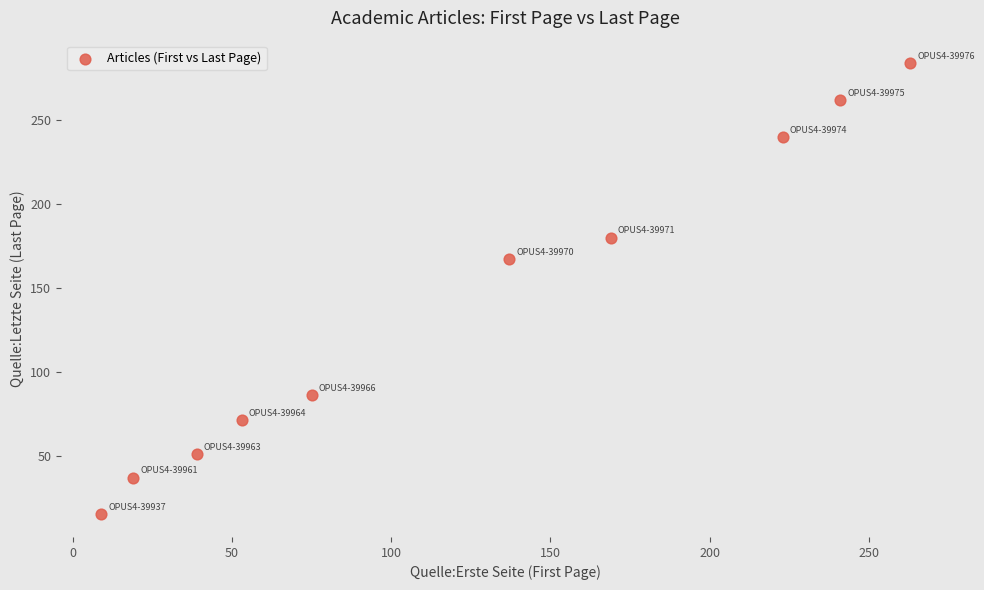

What Y value in the scatter plot is closest to 149?

167